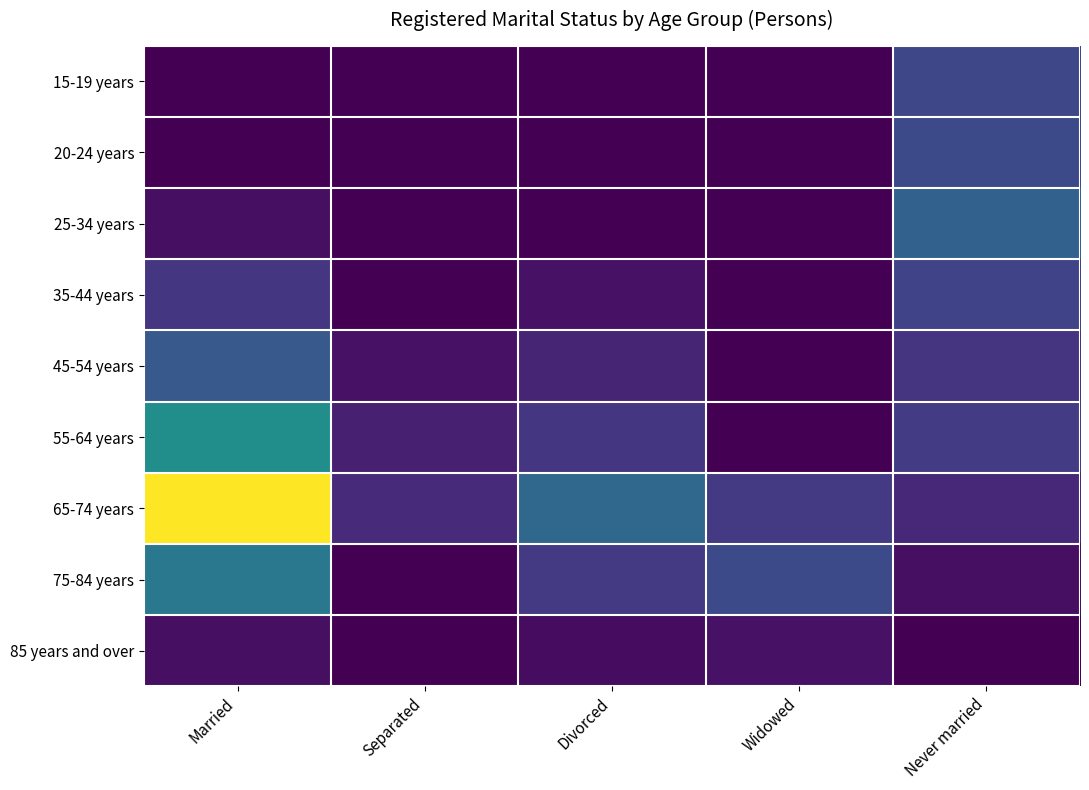

How many series are shown in this chart?

9